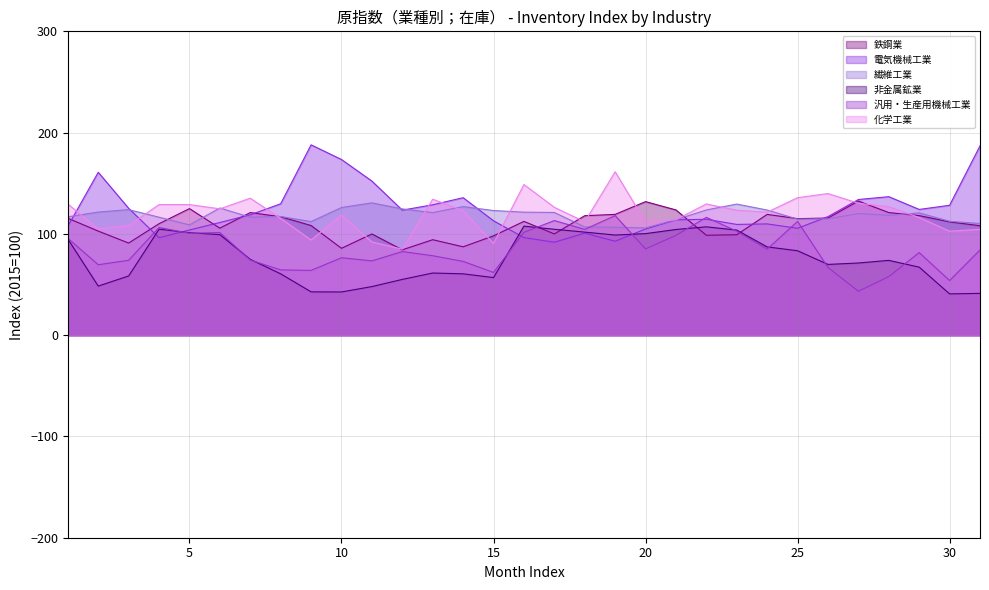

True or false: 化学工業 and 非金属鉱業 intersect in this chart.

False